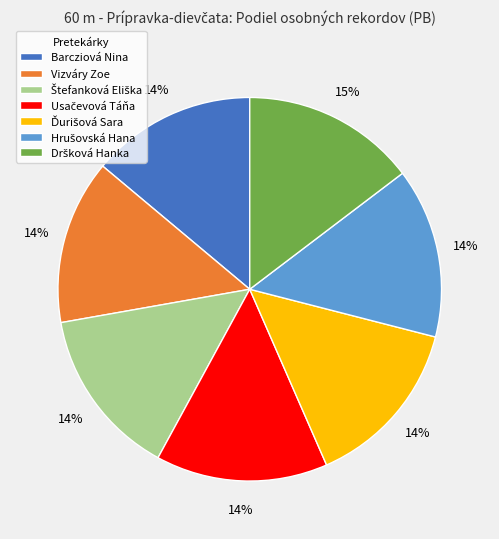

Does any single category account for the majority?

No